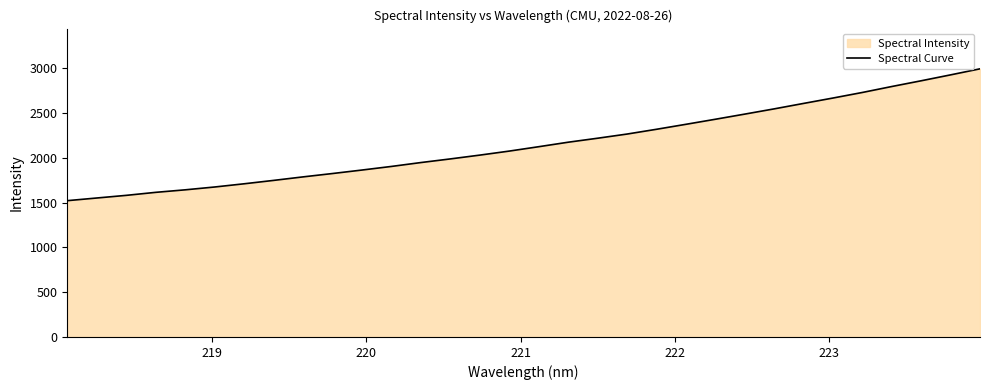

What is the greatest value displayed?

2994.0